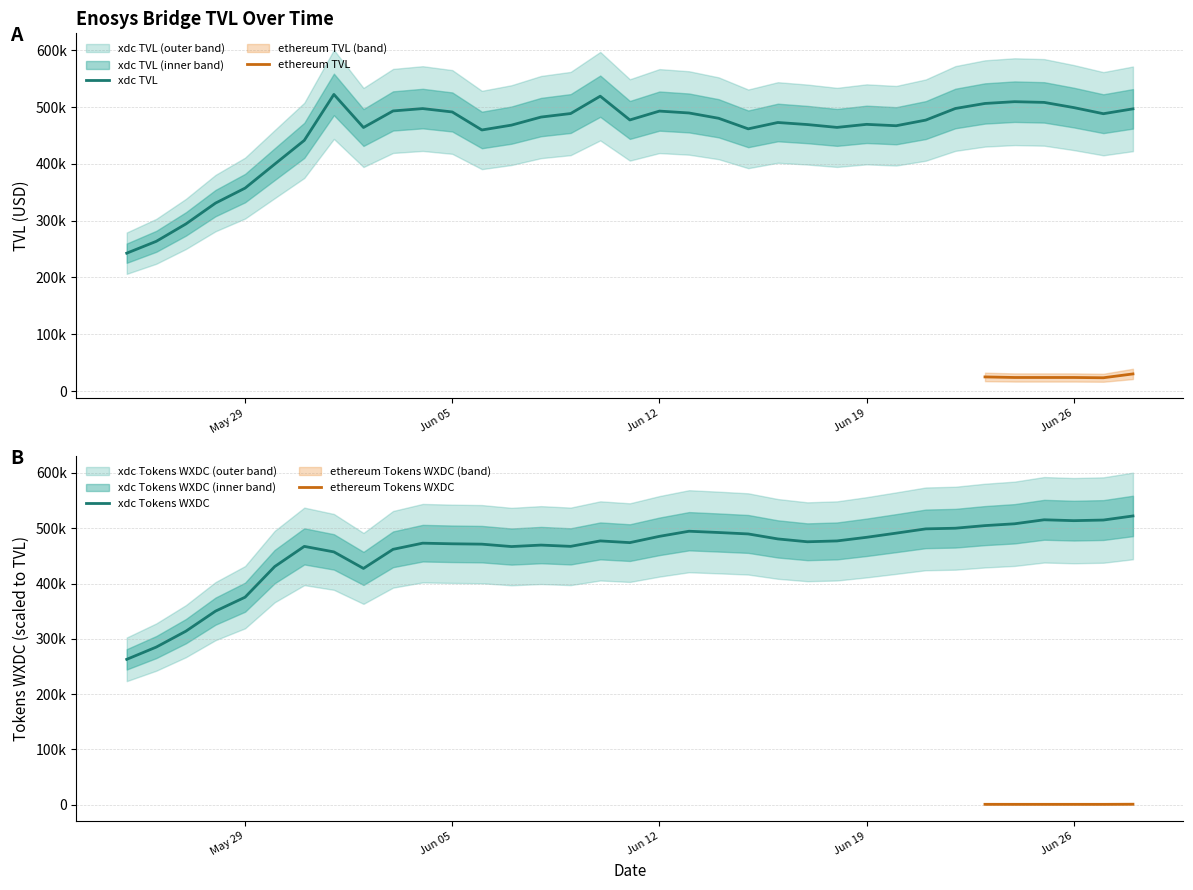

What is the average value of the xdc Tokens (WXDC) series?

458627.2